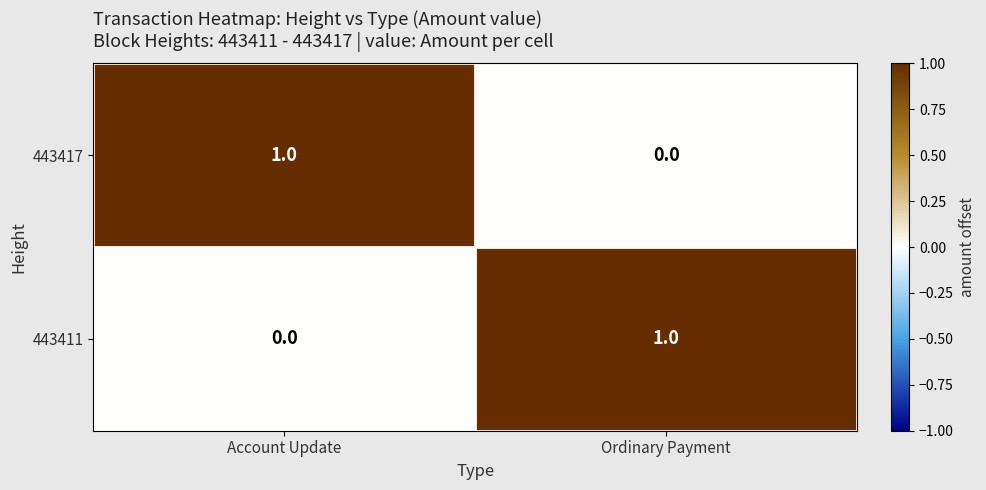

At Account Update, list the series in order from largest to smallest.

443417, 443411